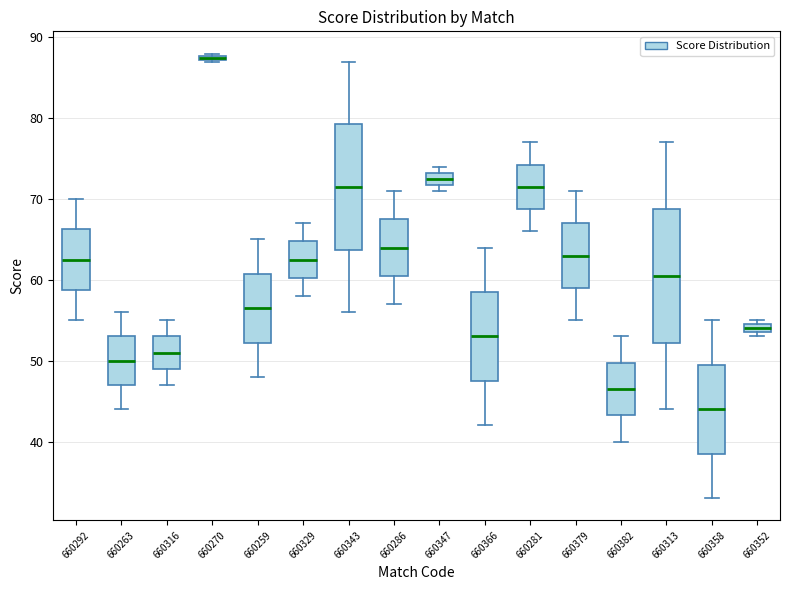

Where is the upper edge of the box at x = 660347 on the y-axis? The values are not printed on the chart, so give them approximately, as read against the axis.

73